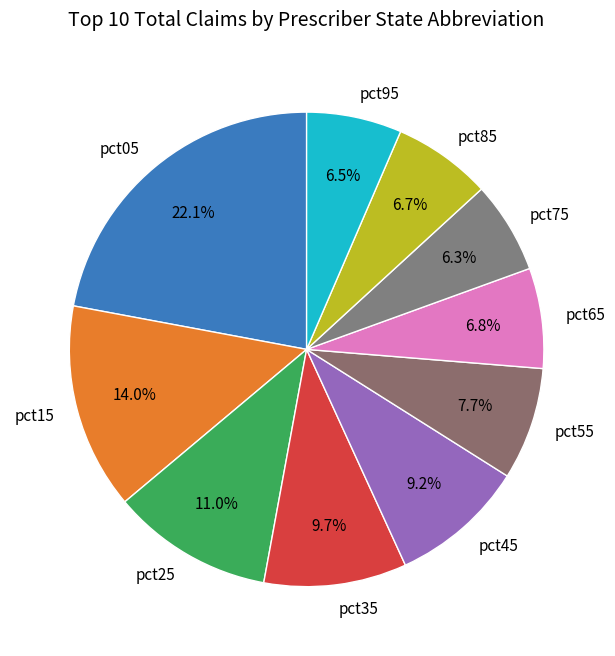

What is the largest slice in the pie chart?

pct05